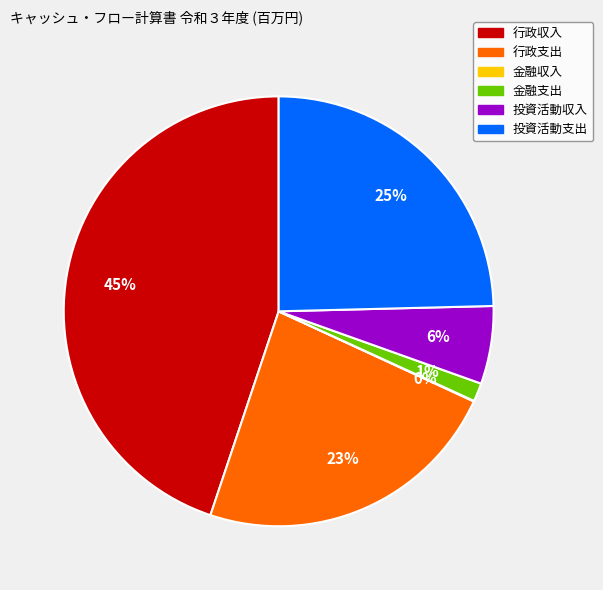

The 投資活動収入 slice represents 6% of the pie. True or false?

True